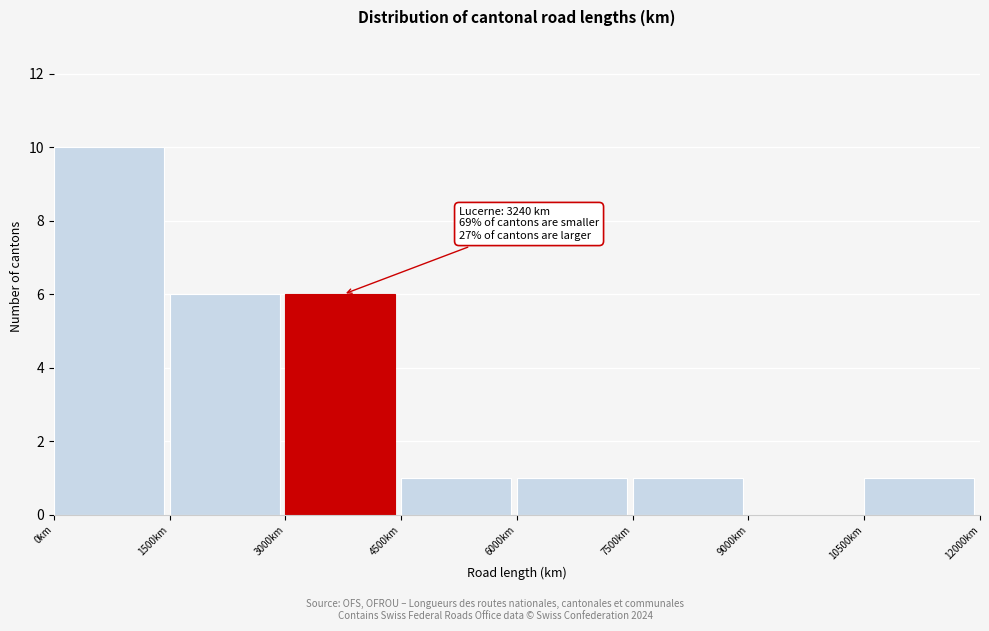

Which range on the x-axis has the tallest bar?

0 to 1500